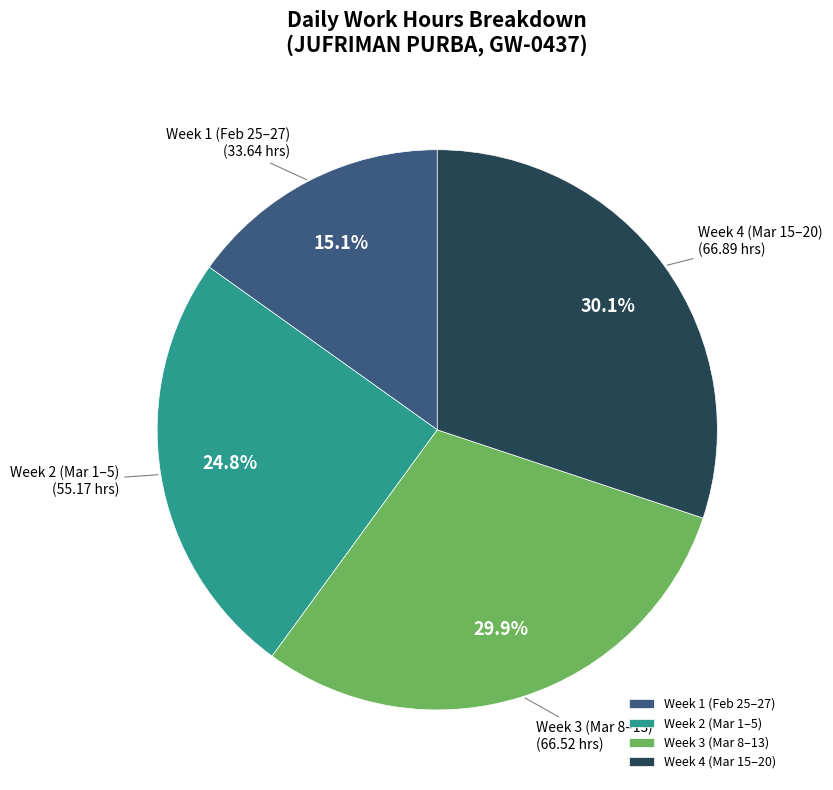

Is Week 3 (Mar 8–13) the majority of the pie?

No